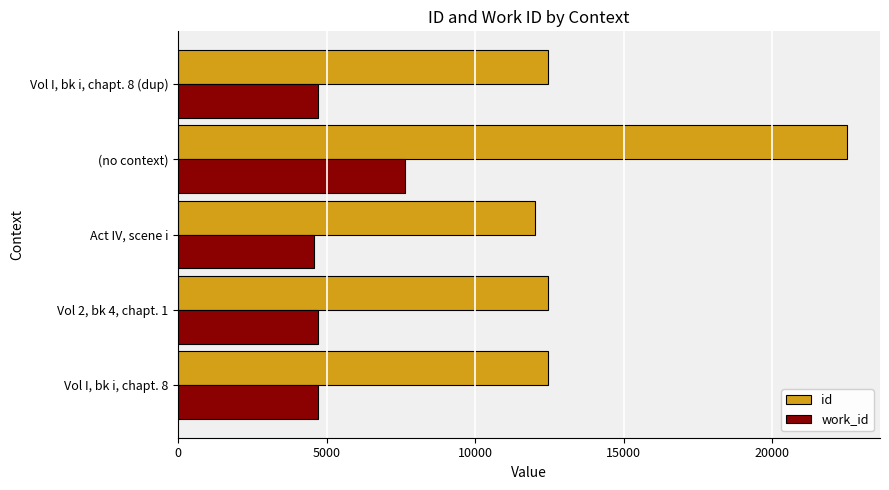

The value of work_id at Act IV, scene i is 2197. True or false?

False